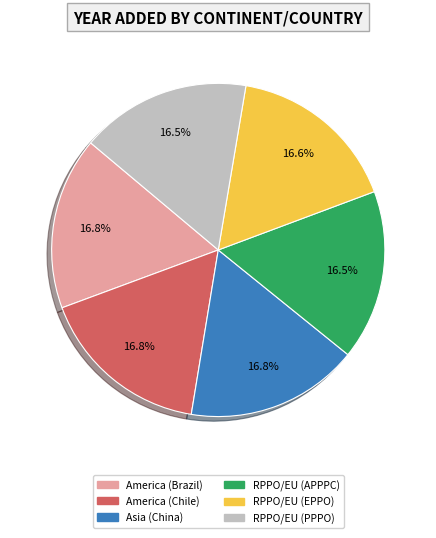

What portion of the pie excludes America (Brazil)?

83.2%